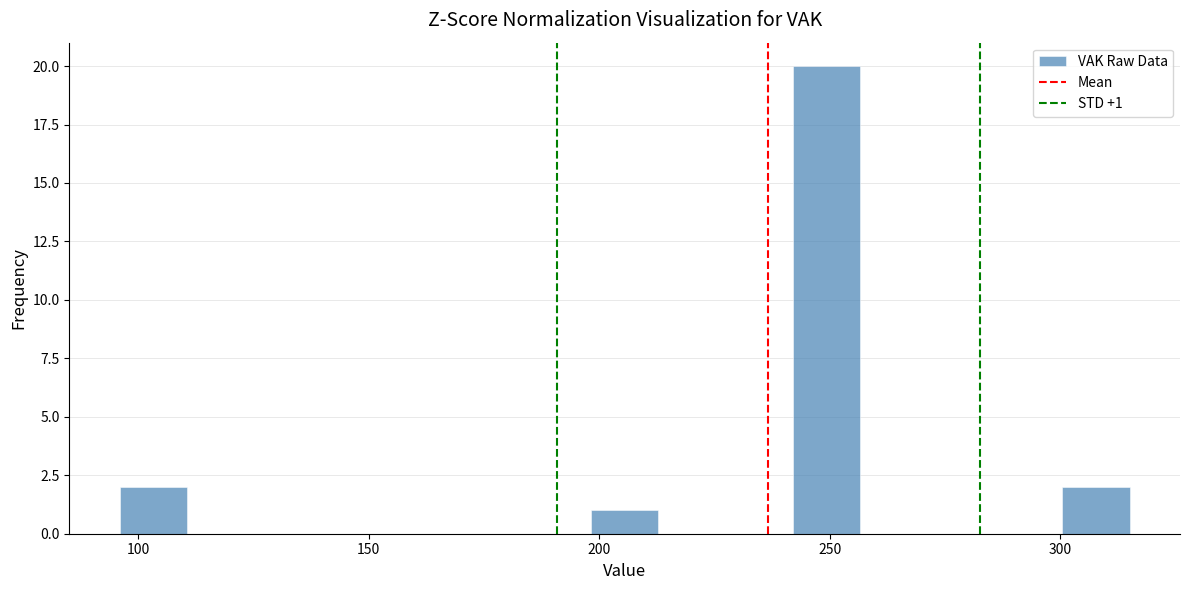

Around what value on the x-axis is the tallest bar? Give the approximate position of its centre, as read against the axis.

250